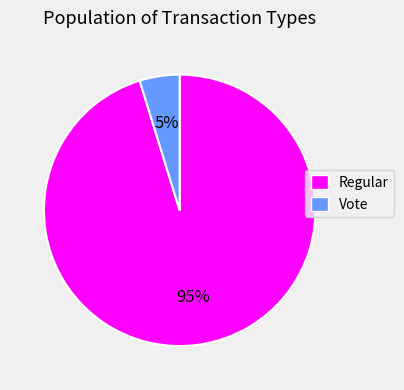

Is it true that Vote is 5% of the pie?

True